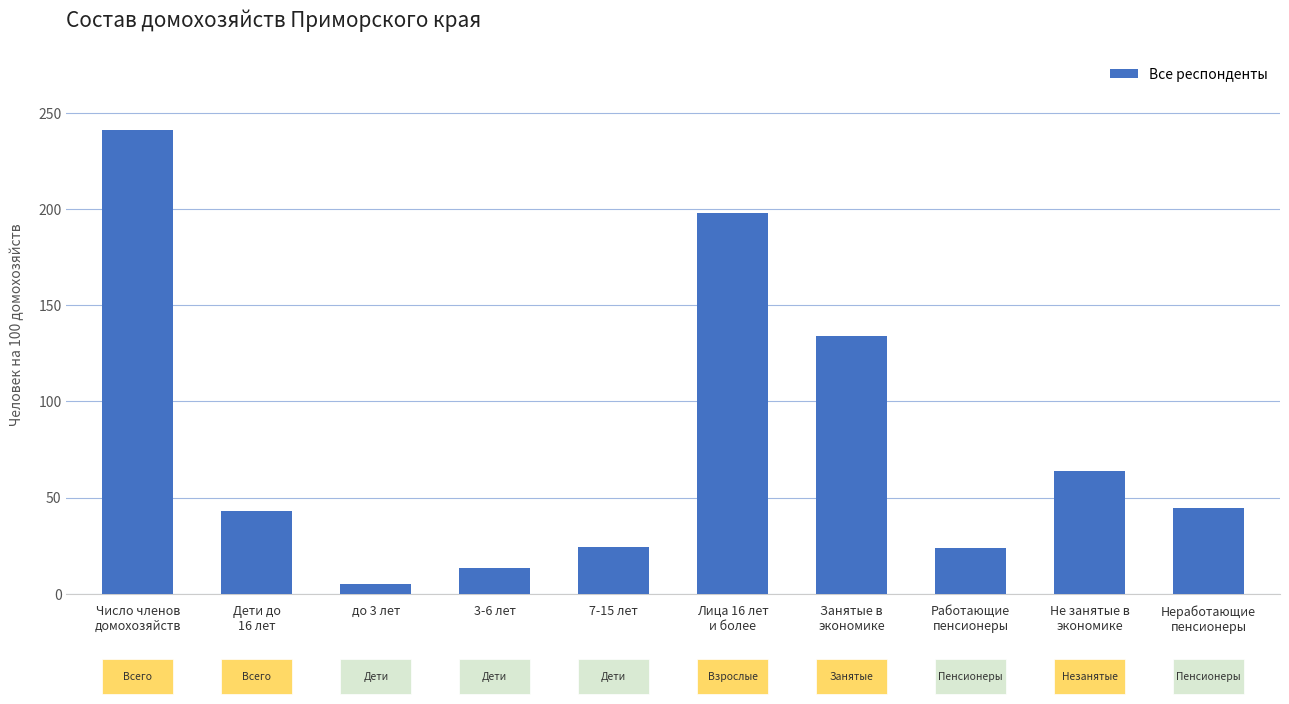

Which category has the highest value across all series?

Число членов
домохозяйств